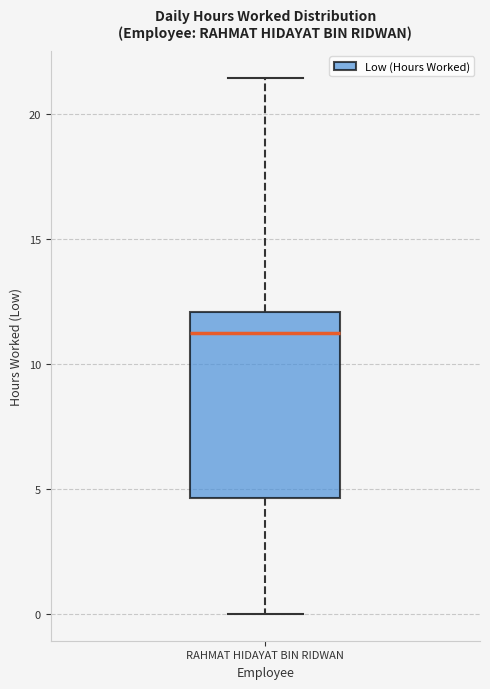

Read this box plot against the y-axis: the position of the median line, the range covered by the box, and the ends of both whiskers. The values are not printed on the chart, so give them approximately, as read against the axis.

median 11.0, box 4.5 to 12.0, whiskers 0.0 to 21.5